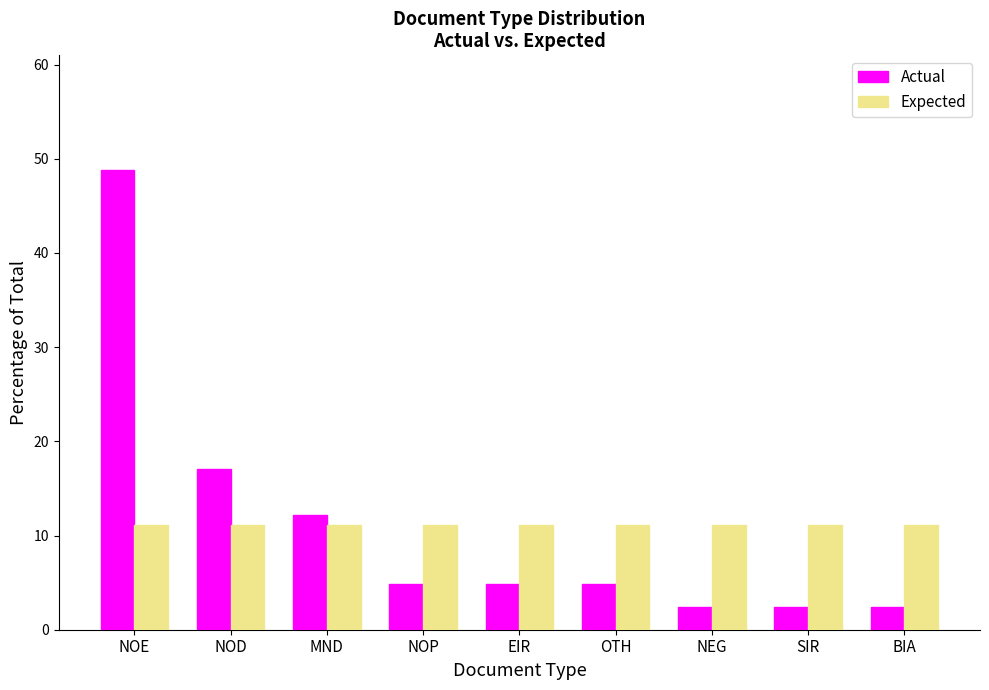

What is the total value across all series at SIR?

13.6